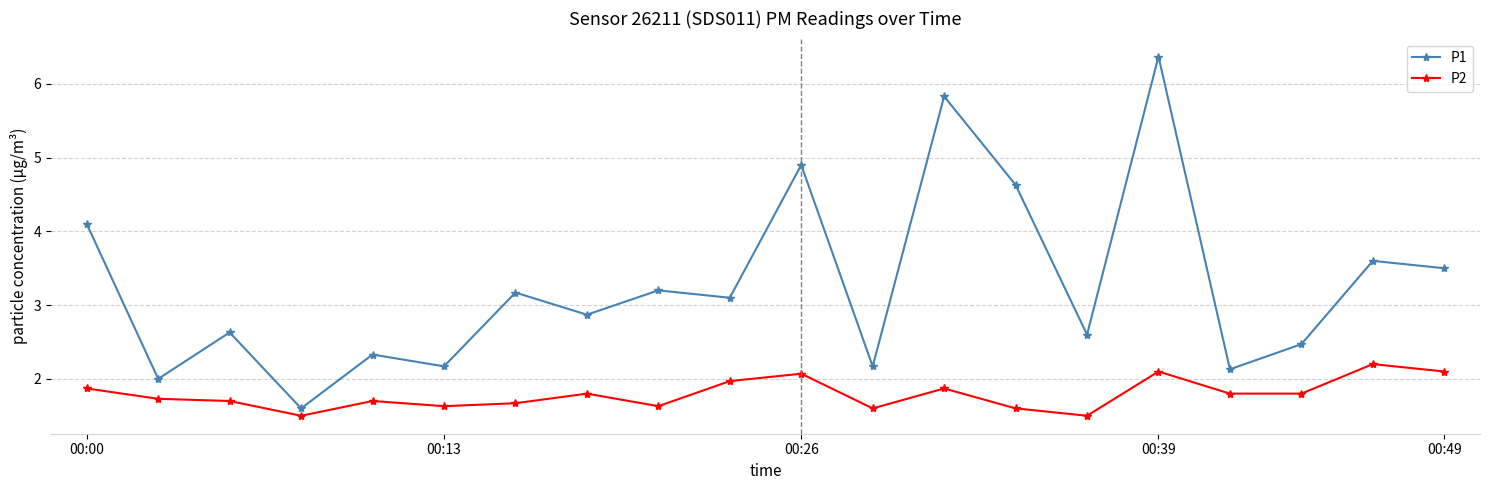

What is the value of the P1 point at the 11th from the left?

4.9